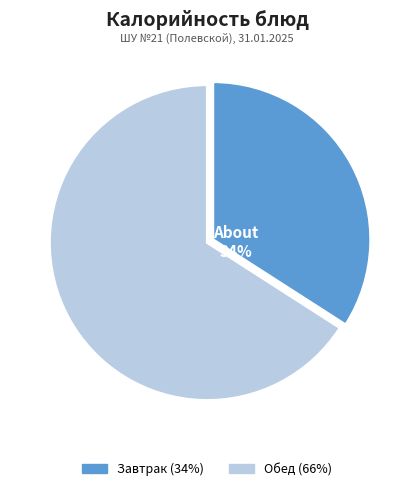

To the nearest percent, what is the average slice percentage?

50%